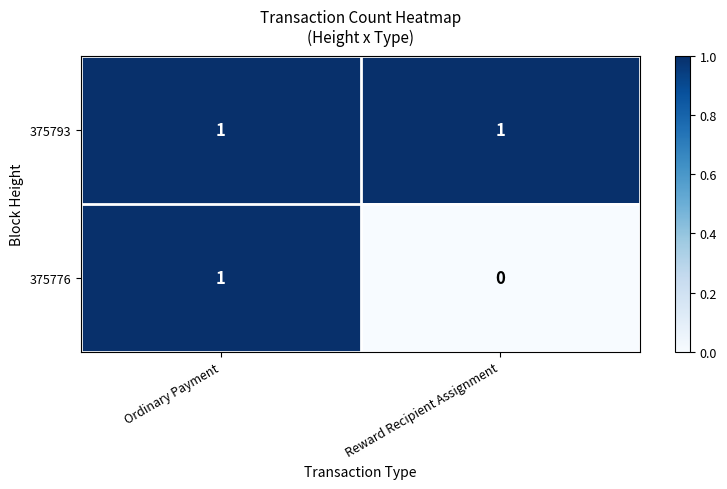

Which series changed the most between Ordinary Payment and Reward Recipient Assignment?

375776